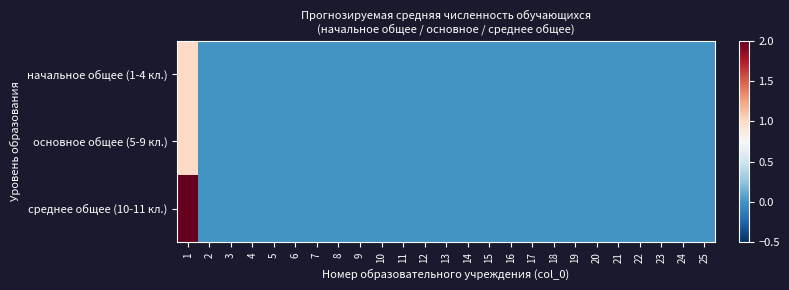

Reading right to left, what are all the values shown in this chart?

начальное общее (1-4 кл.): 25=0	24=0	23=0	22=0	21=0	20=0	19=0	18=0	17=0	16=0	15=0	14=0	13=0	12=0	11=0	10=0	9=0	8=0	7=0	6=0	5=0	4=0	3=0	2=0	1=1
основное общее (5-9 кл.): 25=0	24=0	23=0	22=0	21=0	20=0	19=0	18=0	17=0	16=0	15=0	14=0	13=0	12=0	11=0	10=0	9=0	8=0	7=0	6=0	5=0	4=0	3=0	2=0	1=1
среднее общее (10-11 кл.): 25=0	24=0	23=0	22=0	21=0	20=0	19=0	18=0	17=0	16=0	15=0	14=0	13=0	12=0	11=0	10=0	9=0	8=0	7=0	6=0	5=0	4=0	3=0	2=0	1=2